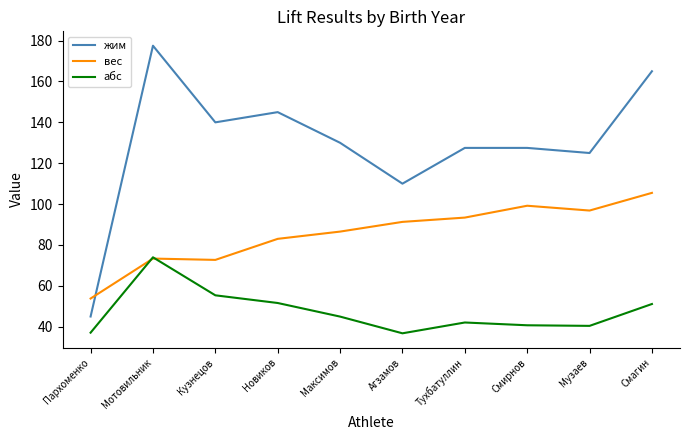

Which series has the widest spread of values?

жим